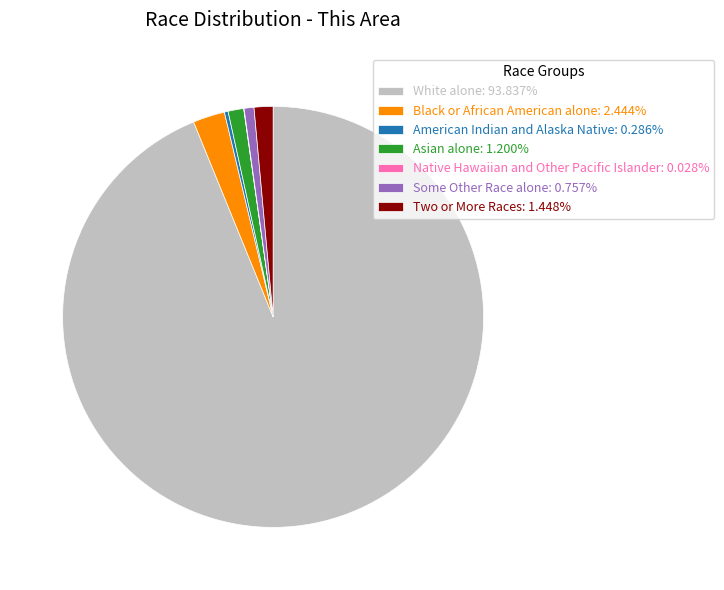

Approximately how many times larger is the value at Two or More Races: 1.448% compared to Black or African American alone: 2.444%?

0.6